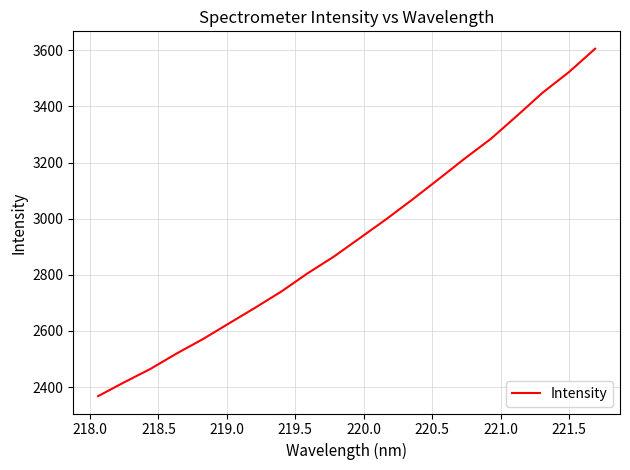

What is the greatest value displayed?

3606.0